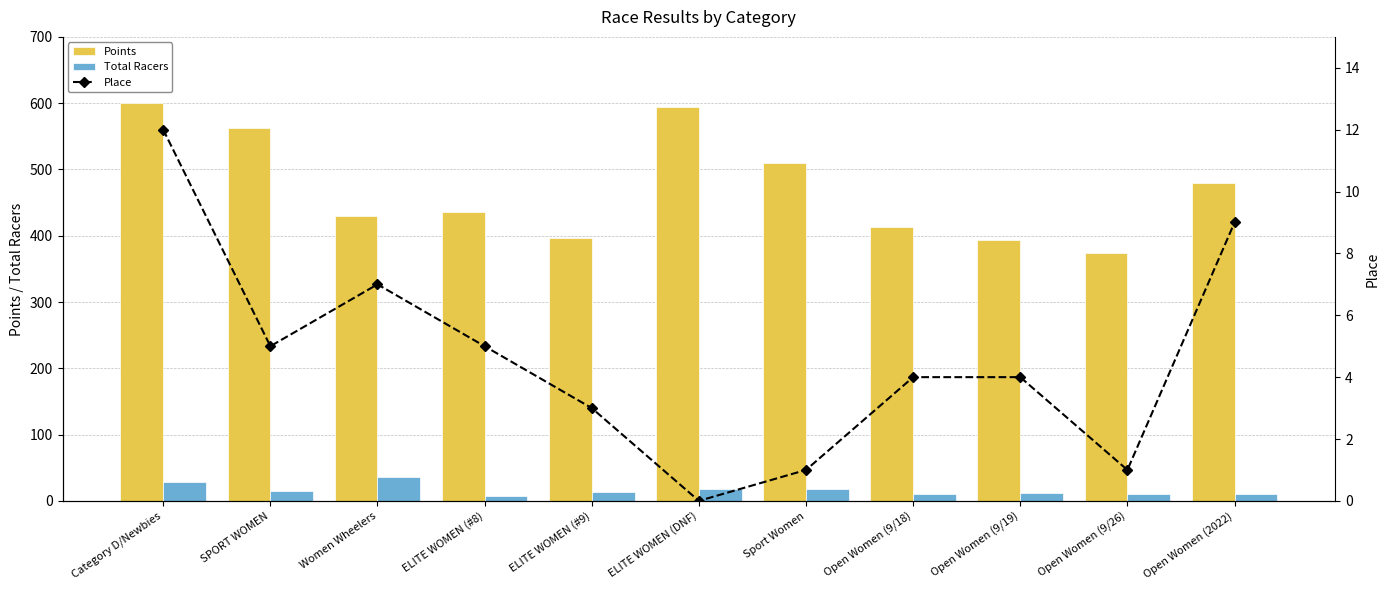

Count the number of data series in this chart.

3